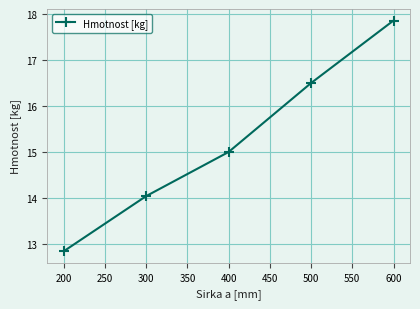

Rank the categories by value from lowest to highest.

200, 300, 400, 500, 600